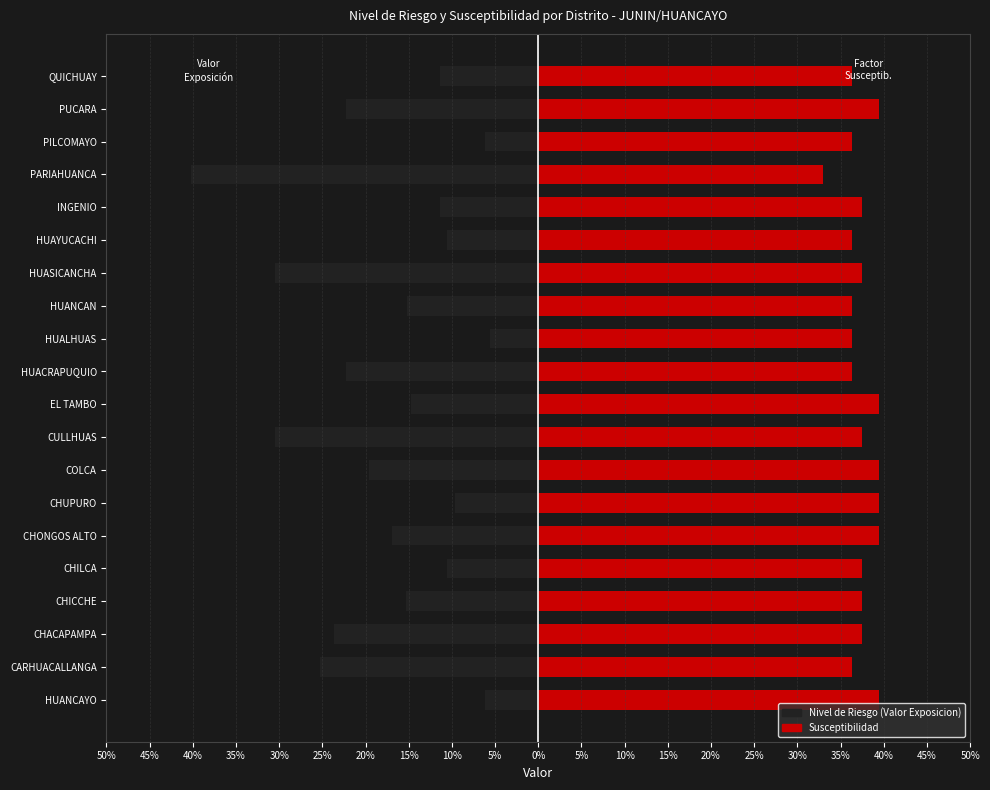

What is the difference between the maximum and minimum values in the Nivel de Riesgo (Valor Exposicion) series?

0.3